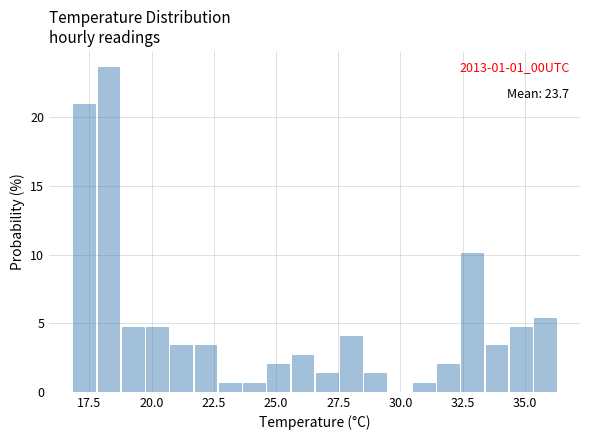

Read against the x-axis, roughly where is the centre of the tallest bar?

18.5